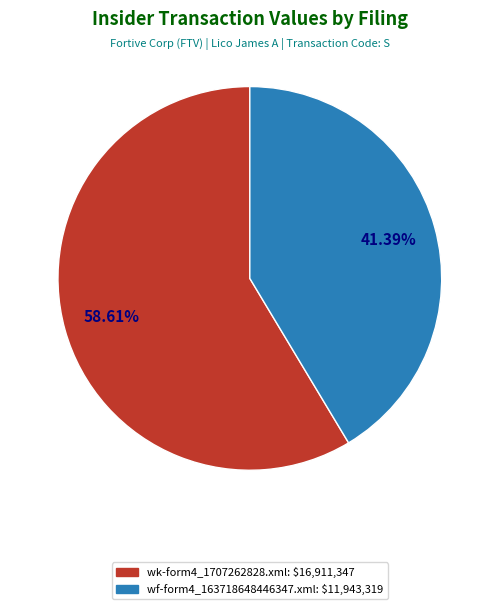

Does wf-form4_163718648446347.xml represent more than half of the total?

No